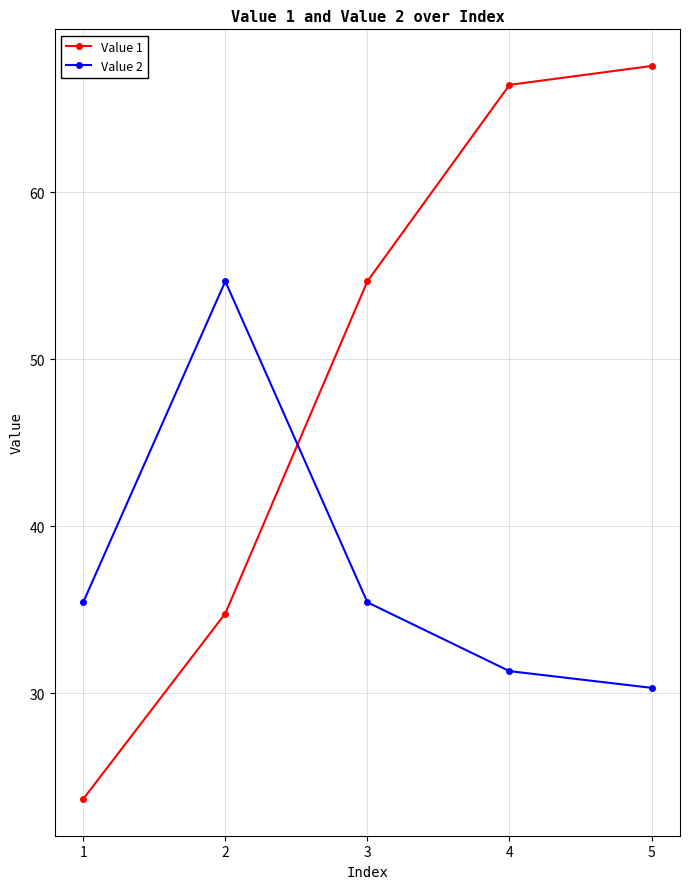

Does the chart have visible grid lines?

Yes